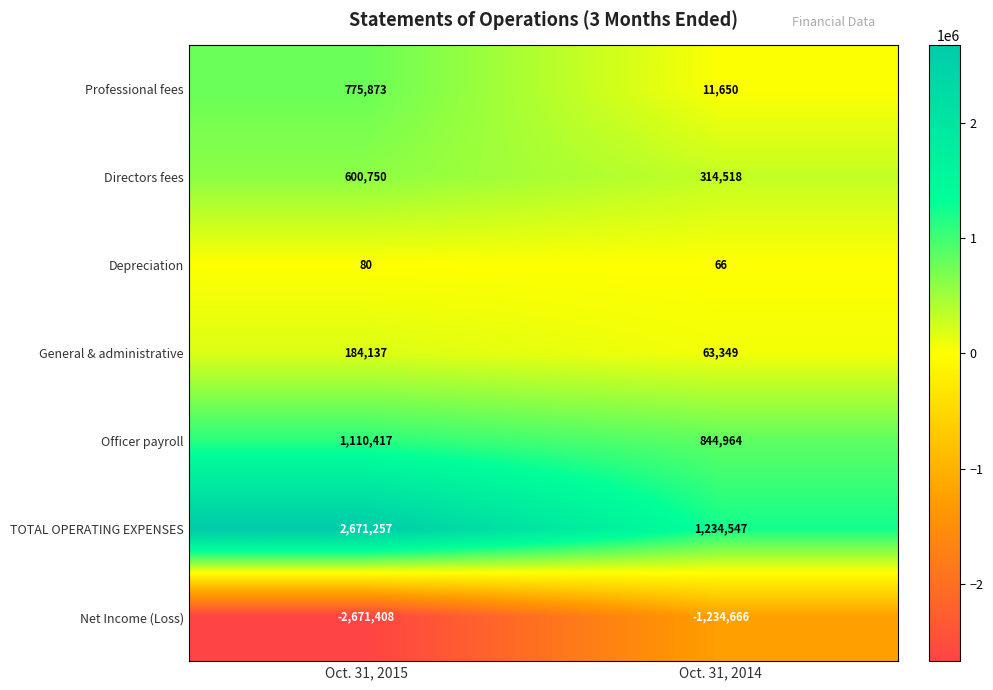

What value does the Directors fees series have at Oct. 31, 2015, to the nearest 10?

600750